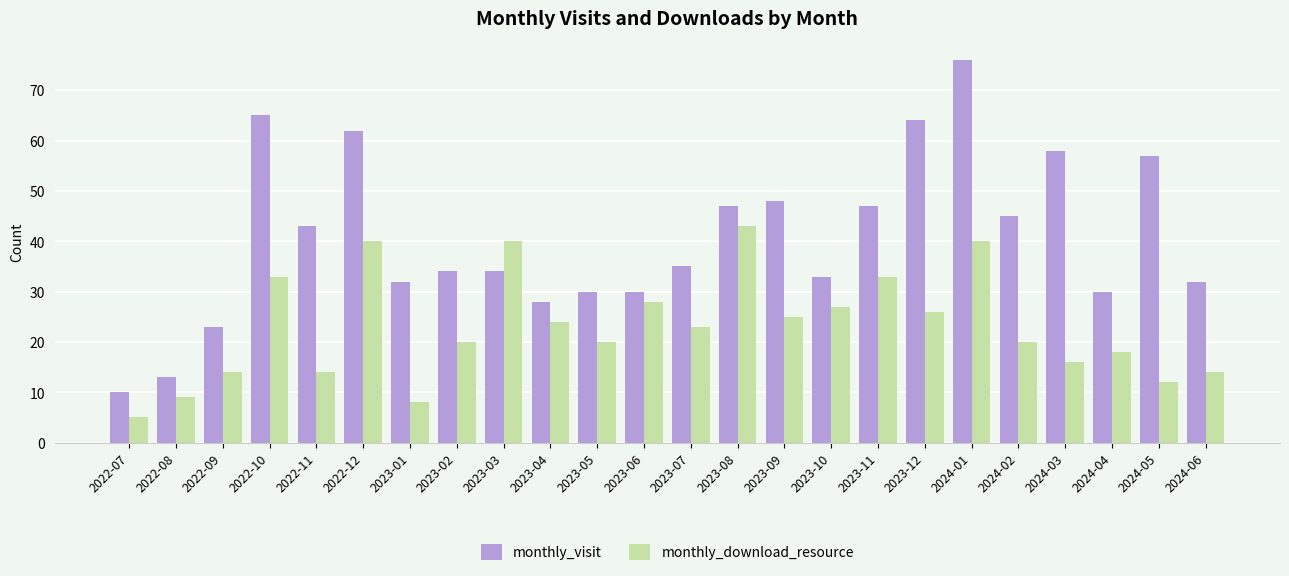

True or false: monthly_visit has a value of 4 at 2022-08.

False